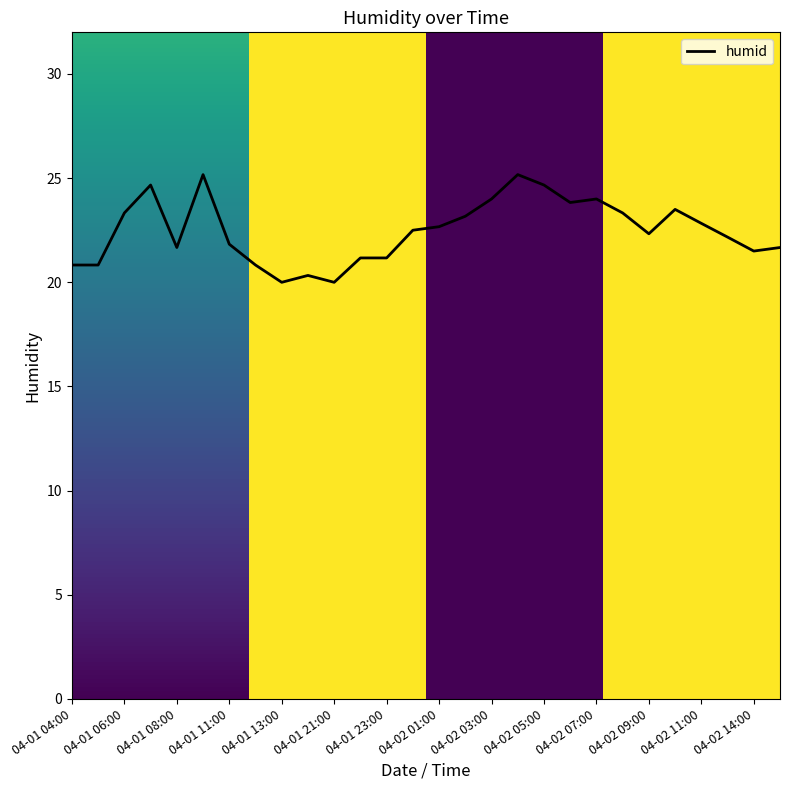

Reading right to left, what are all the values shown in this chart?

21.7	21.5	22.2	22.8	23.5	22.3	23.3	24.0	23.8	24.7	25.2	24.0	23.2	22.7	22.5	21.2	21.2	20.0	20.3	20.0	20.8	21.8	25.2	21.7	24.7	23.3	20.8	20.8